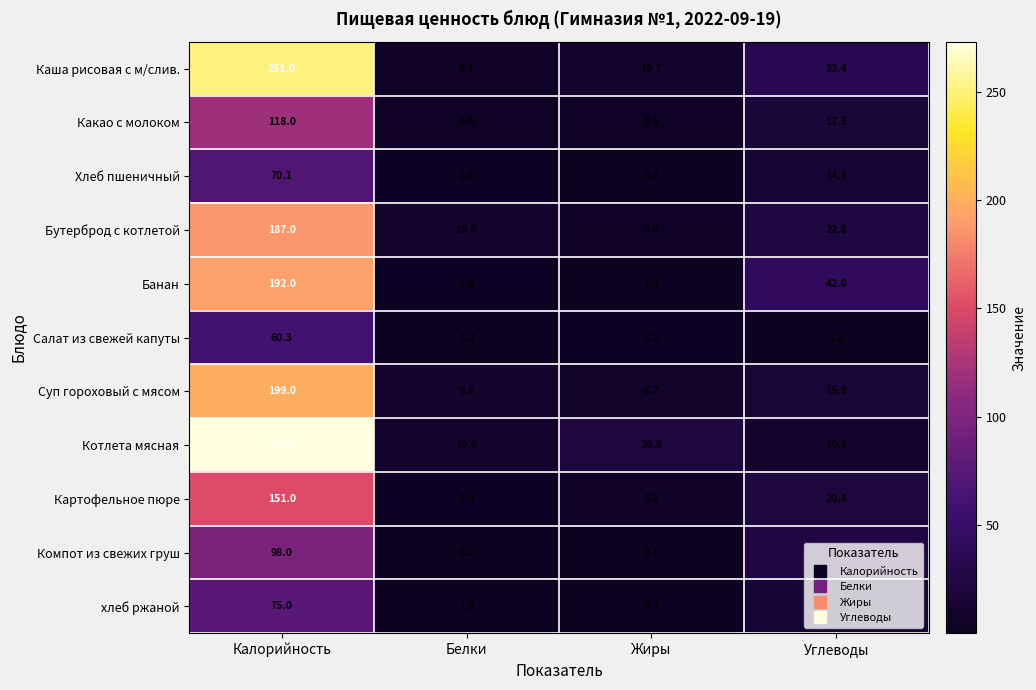

What value does the Банан series have at Белки?

3.0